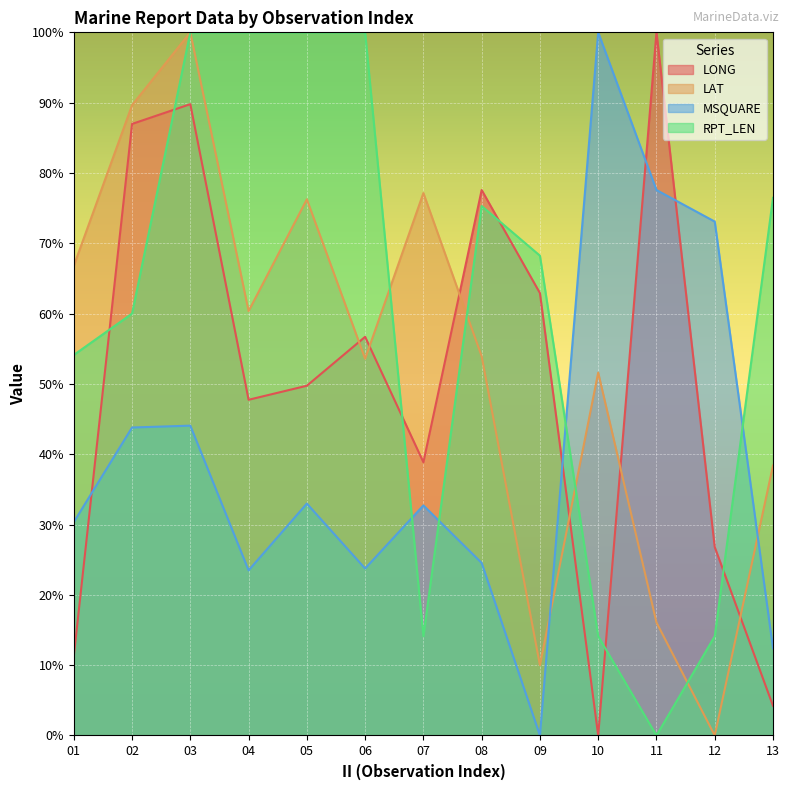

Reading left to right, transcribe all the data shown in this chart.

LONG: 11.3	87.0	89.8	47.7	49.7	56.7	38.9	77.6	62.9	0.0	100.0	26.8	4.2
LAT: 66.8	89.6	100.0	60.4	76.2	53.6	77.1	53.9	10.0	51.6	16.1	0.0	38.4
MSQUARE: 30.3	43.8	44.1	23.5	33.0	23.7	32.7	24.5	0.0	100.0	77.6	73.1	12.4
RPT_LEN: 54.1	60.0	100.0	100.0	100.0	100.0	14.1	75.3	68.2	14.1	0.0	14.1	76.5